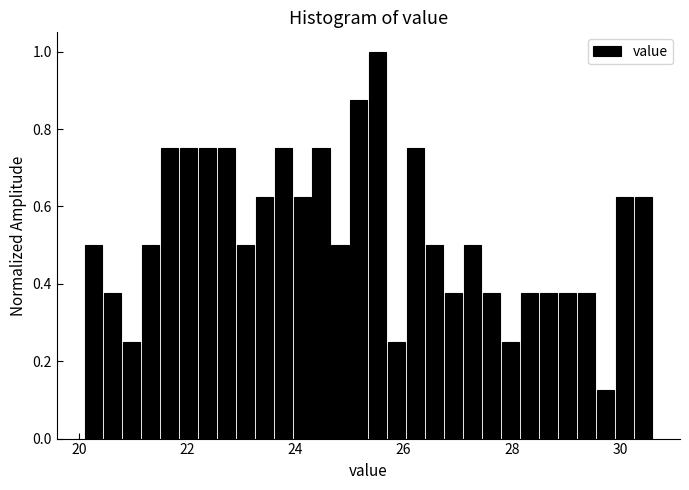

Read against the x-axis, roughly where is the centre of the tallest bar?

25.6